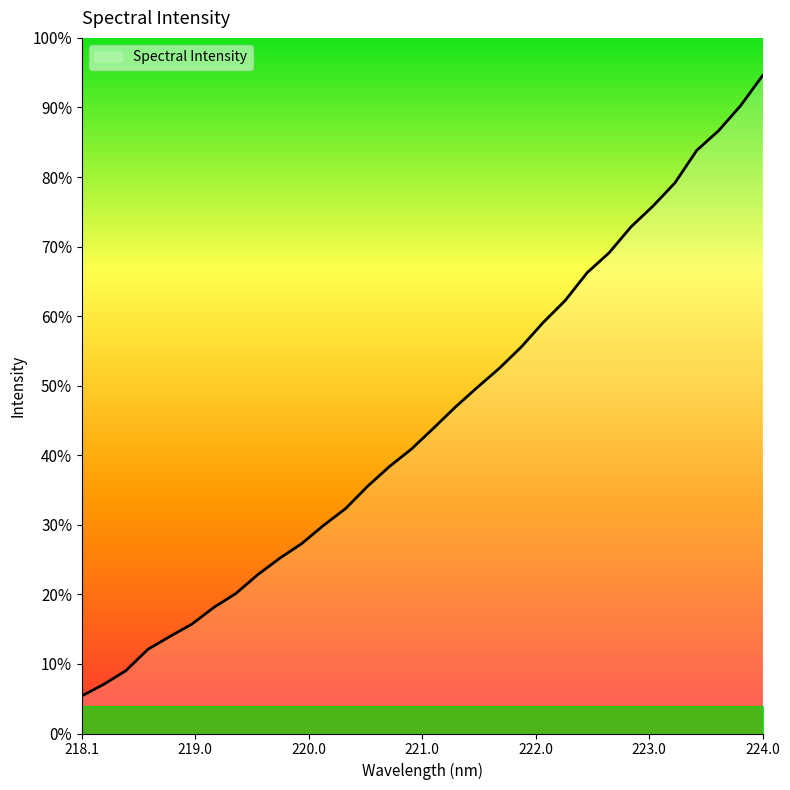

List the labels in order of value, largest first.

223.9802, 223.7895, 223.5987, 223.408, 223.2172, 223.0264, 222.8355, 222.6447, 222.4538, 222.263, 222.0721, 221.8812, 221.6902, 221.4993, 221.3083, 221.1174, 220.9264, 220.7354, 220.5444, 220.3533, 220.1623, 219.9712, 219.7801, 219.589, 219.3979, 219.2067, 219.0156, 218.8244, 218.6332, 218.442, 218.2508, 218.0596